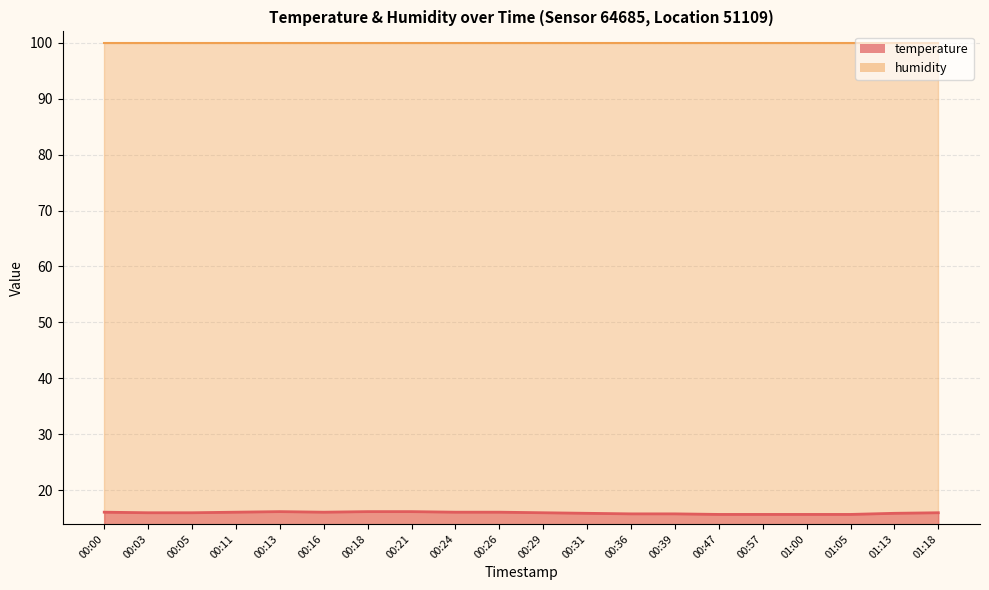

The value at 00:21 is 23.7. True or false?

False